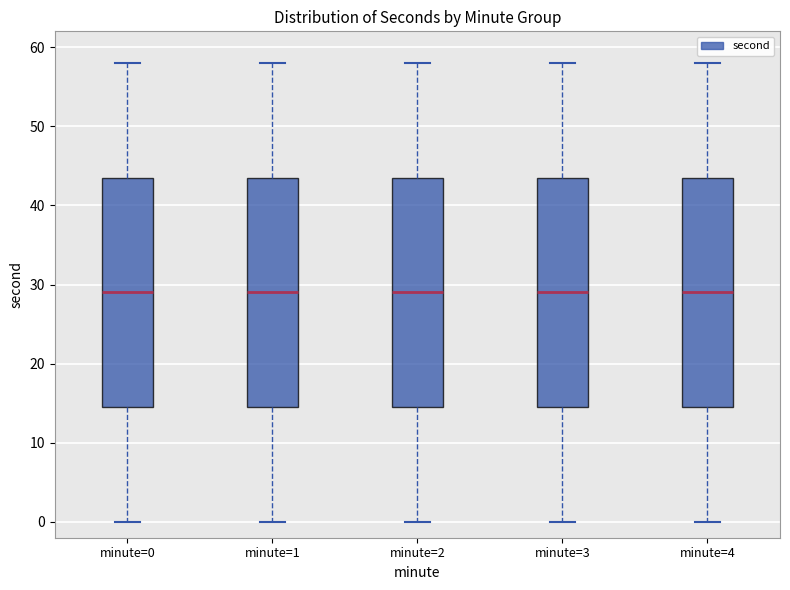

Reading left to right, transcribe this box plot: for each box, give where its median line is, the range the box spans, and where its two whiskers end, as read against the y-axis. The values are not printed on the chart, so give them approximately, as read against the axis.

minute=0: median 29, box 15 to 44, whiskers 0 to 58
minute=1: median 29, box 15 to 44, whiskers 0 to 58
minute=2: median 29, box 15 to 44, whiskers 0 to 58
minute=3: median 29, box 15 to 44, whiskers 0 to 58
minute=4: median 29, box 15 to 44, whiskers 0 to 58